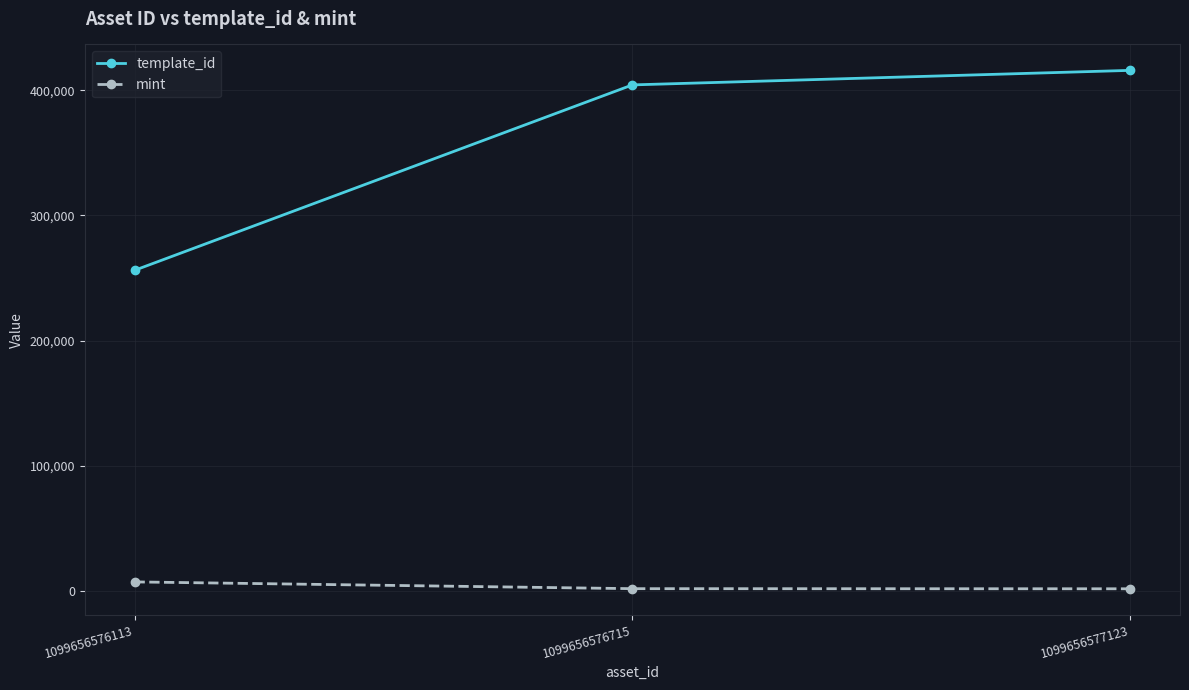

What is the greatest value displayed?

415990